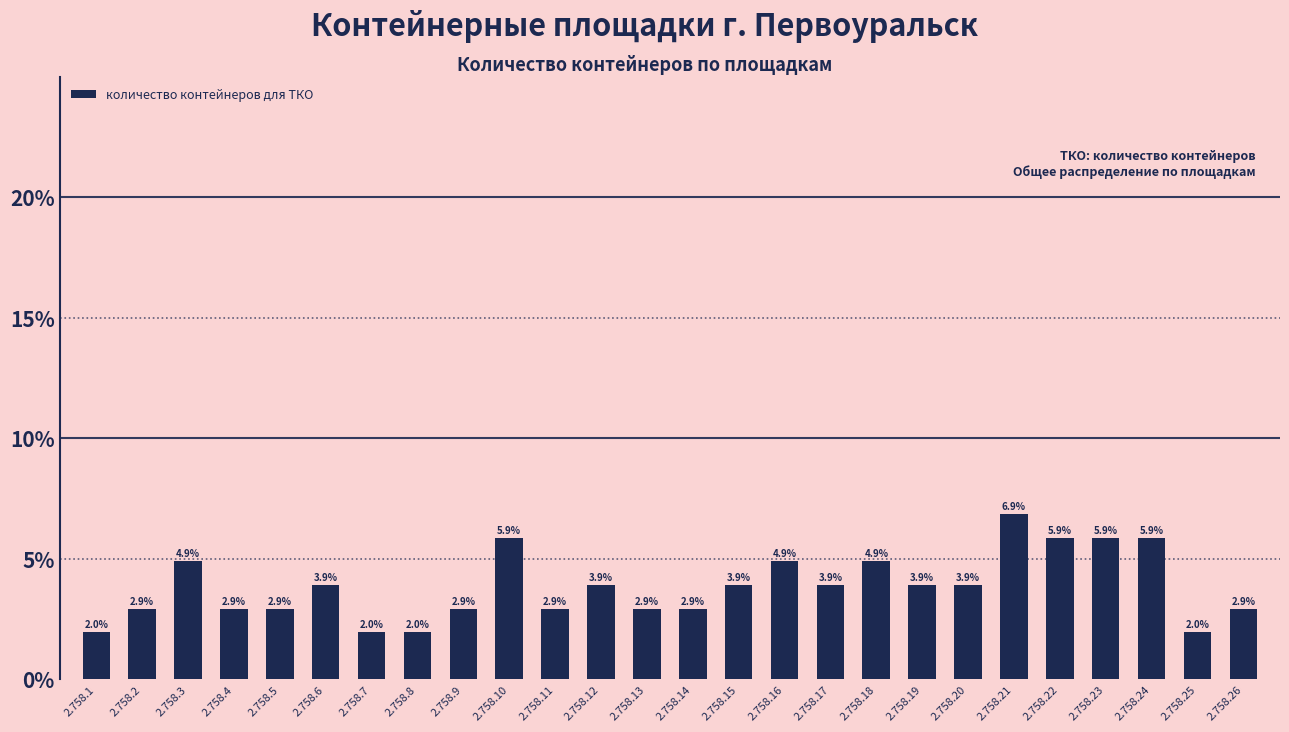

Reading left to right, transcribe all the data shown in this chart.

2.758.1=2.0	2.758.2=2.9	2.758.3=4.9	2.758.4=2.9	2.758.5=2.9	2.758.6=3.9	2.758.7=2.0	2.758.8=2.0	2.758.9=2.9	2.758.10=5.9	2.758.11=2.9	2.758.12=3.9	2.758.13=2.9	2.758.14=2.9	2.758.15=3.9	2.758.16=4.9	2.758.17=3.9	2.758.18=4.9	2.758.19=3.9	2.758.20=3.9	2.758.21=6.9	2.758.22=5.9	2.758.23=5.9	2.758.24=5.9	2.758.25=2.0	2.758.26=2.9